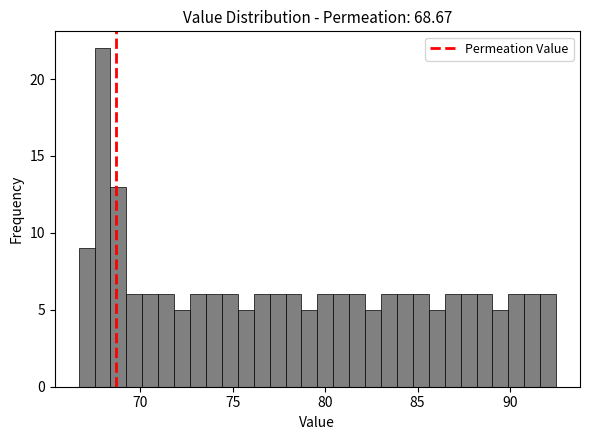

Read against the x-axis, roughly where is the centre of the tallest bar?

68.0